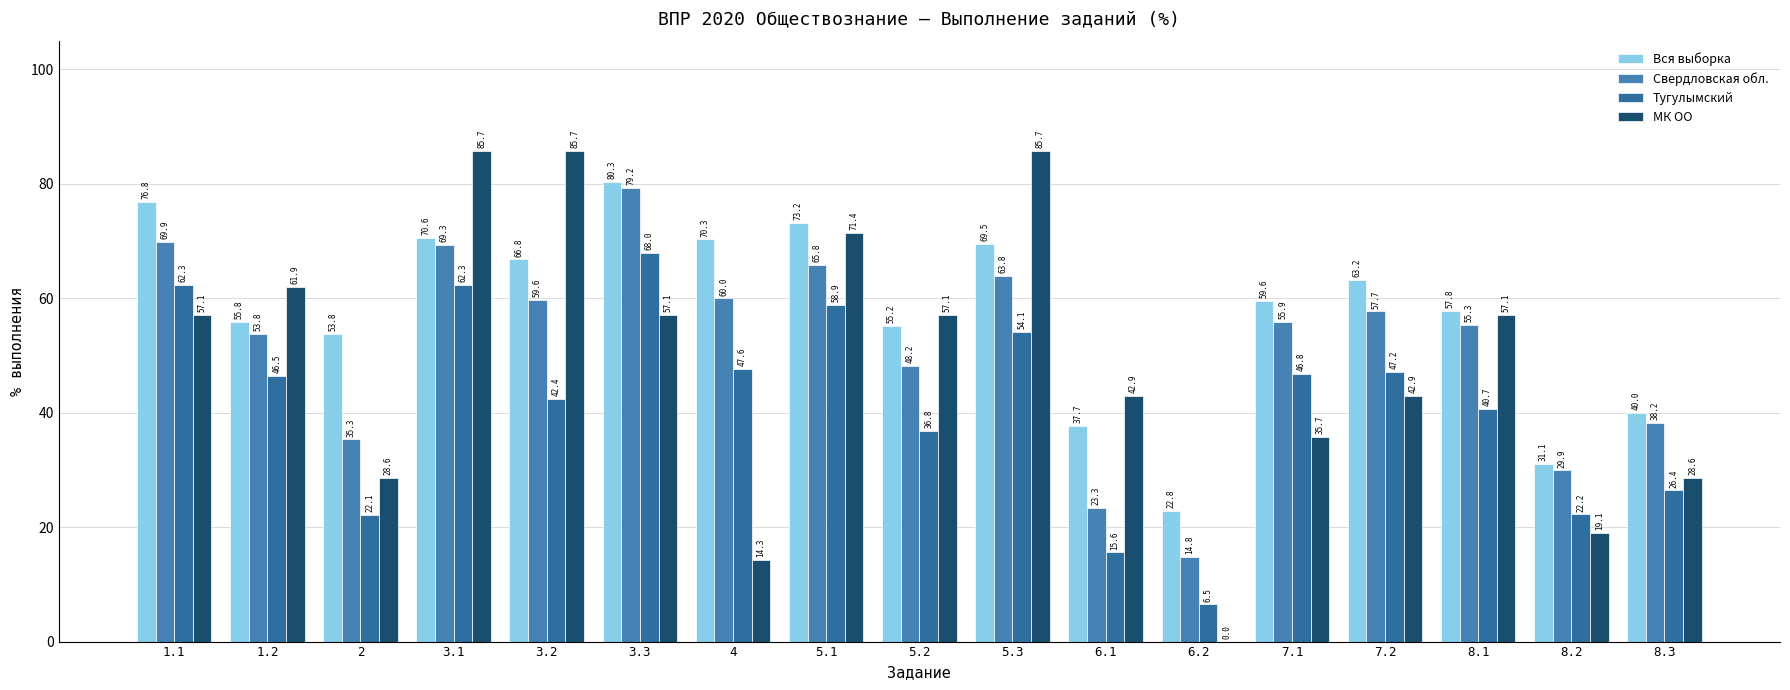

At 7.1, list the series in order from largest to smallest.

Вся выборка, Свердловская обл., Тугулымский, МК ОО